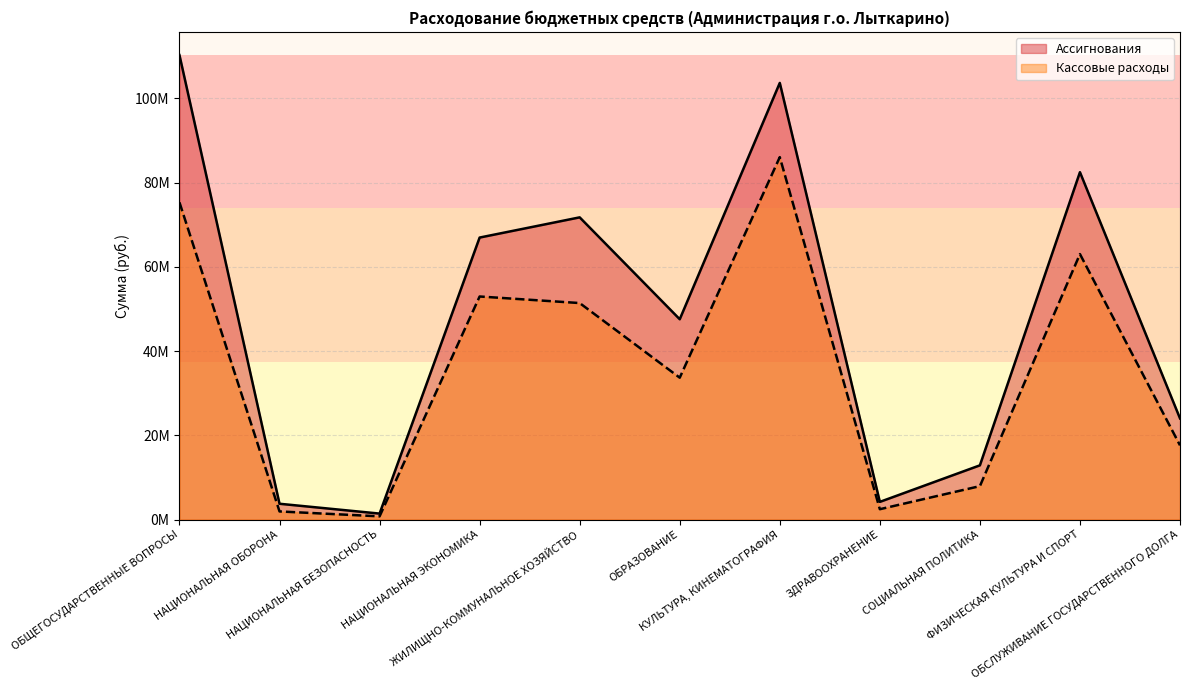

Which has a higher value, ОБСЛУЖИВАНИЕ ГОСУДАРСТВЕННОГО ДОЛГА or ЗДРАВООХРАНЕНИЕ?

ОБСЛУЖИВАНИЕ ГОСУДАРСТВЕННОГО ДОЛГА